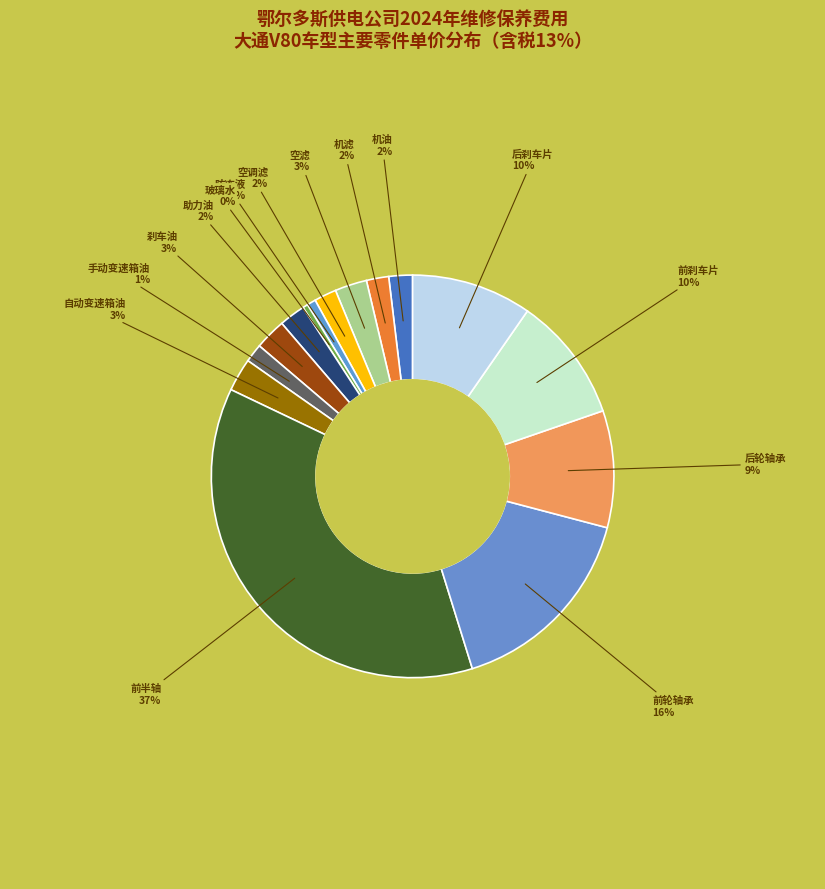

How many segments does this pie chart have?

15